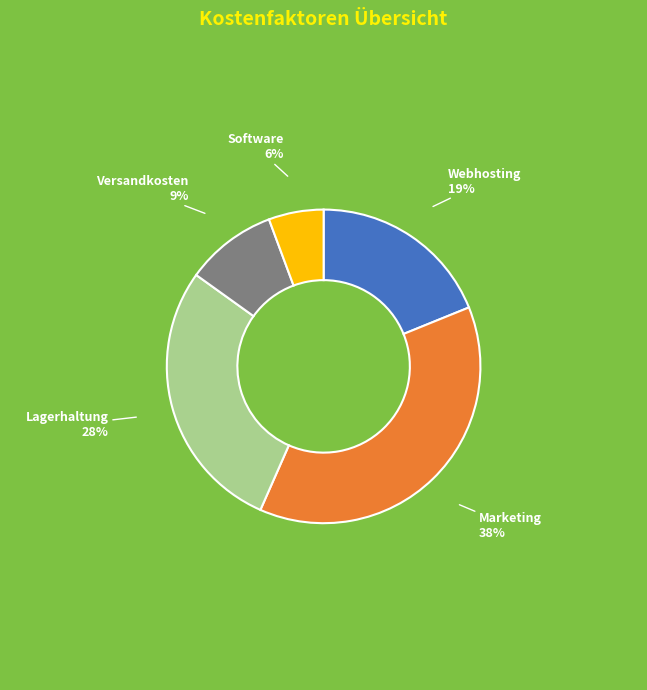

Count the number of slices in the pie.

5